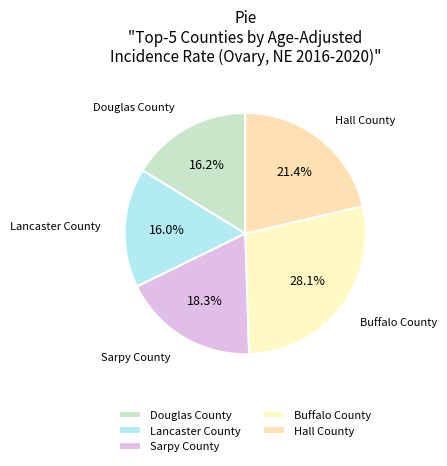

Which category has the biggest portion of the pie?

Buffalo County